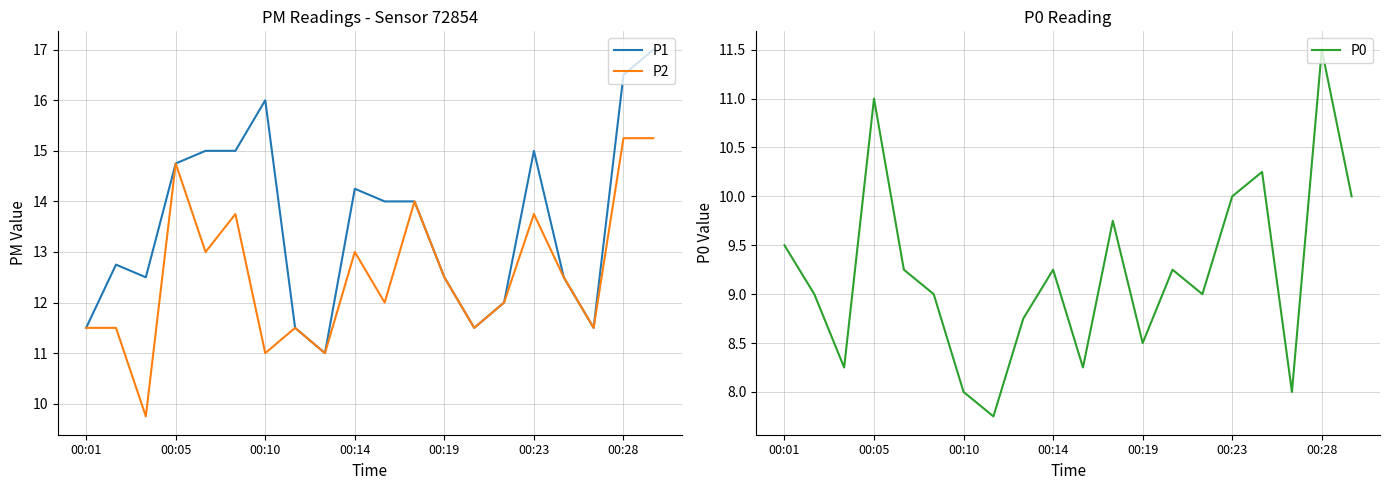

Does the chart have visible grid lines?

Yes